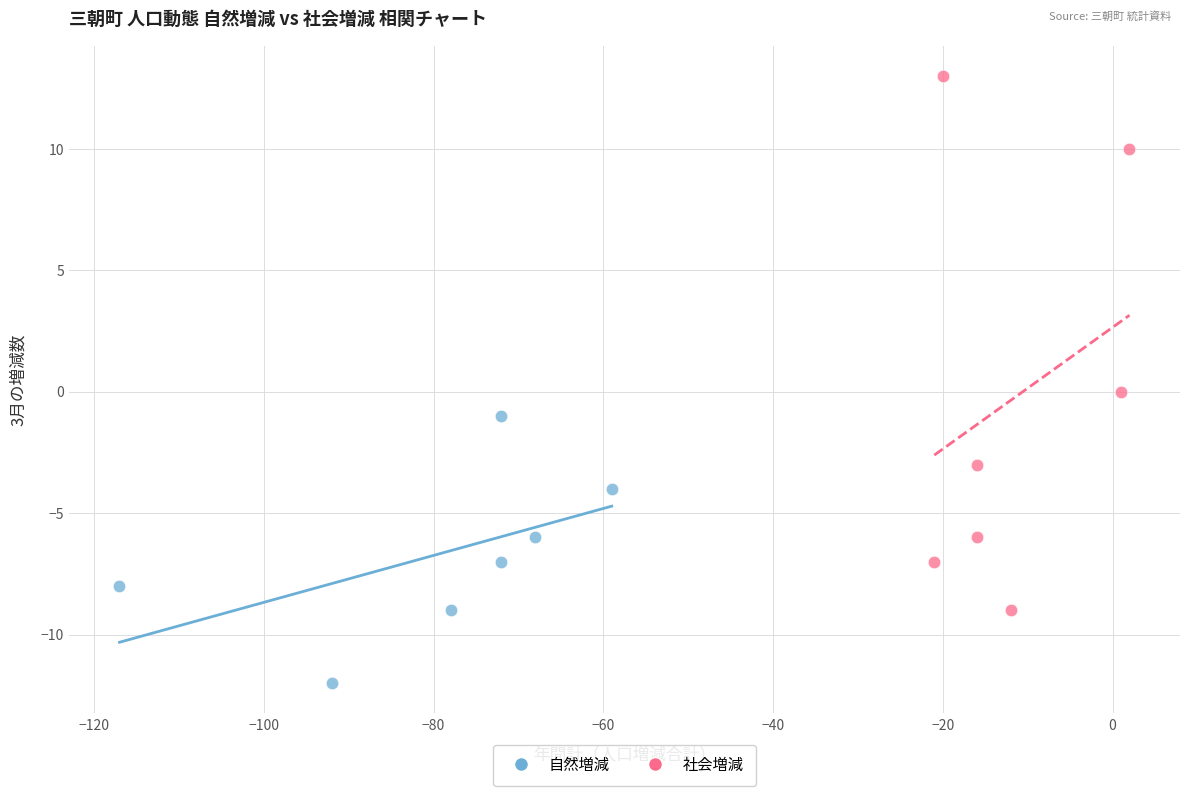

What are all the series names shown in the legend?

自然増減, 社会増減